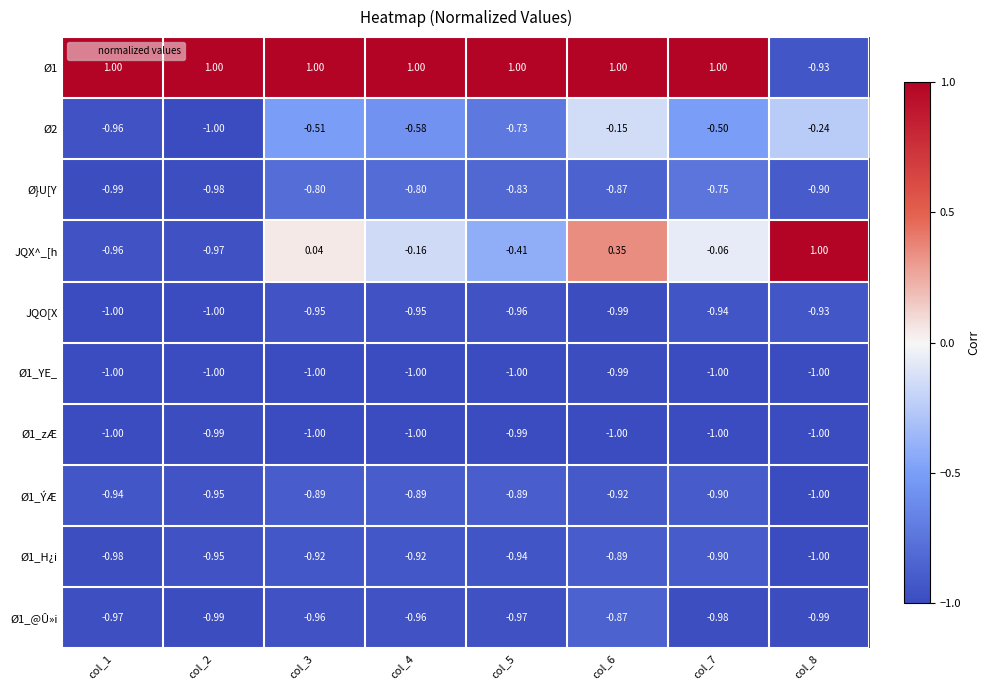

Which series has the widest spread of values?

JQX^_[h